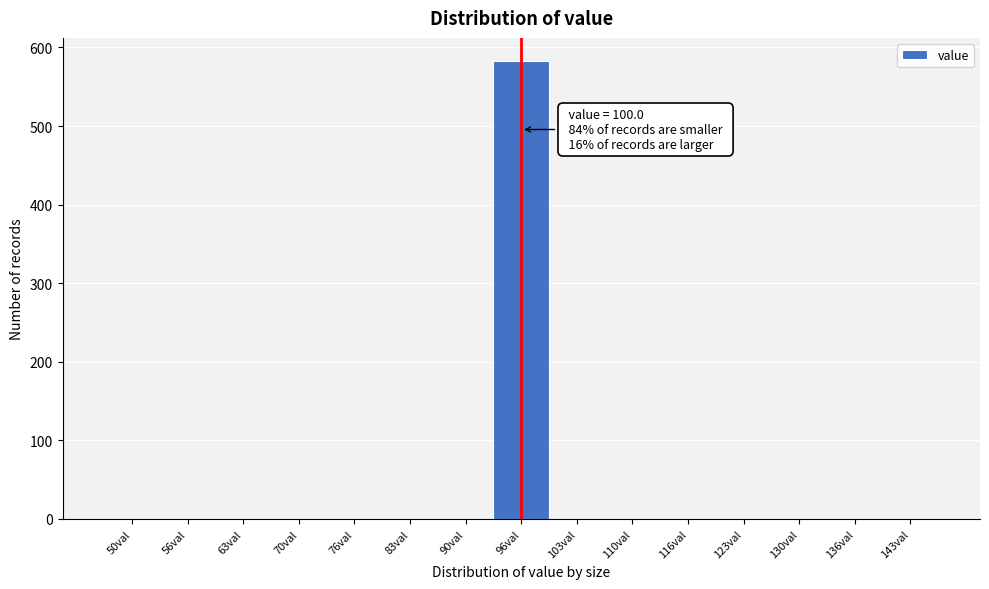

Reading left to right, what are all the values shown in this chart?

50val=0	56val=0	63val=0	70val=0	76val=0	83val=0	90val=0	96val=583	103val=0	110val=0	116val=0	123val=0	130val=0	136val=0	143val=0